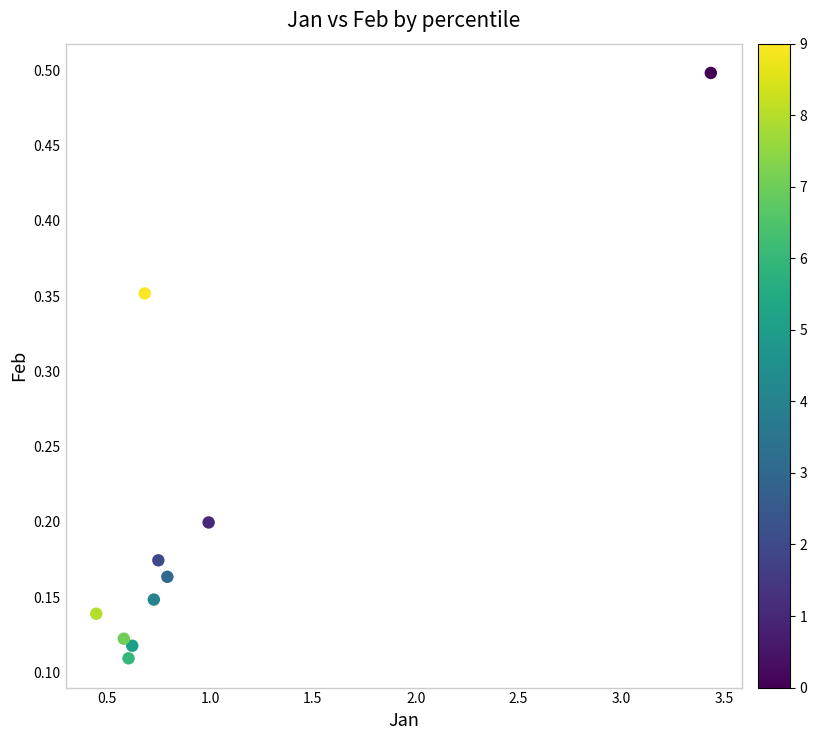

What is the average X value?

1.0